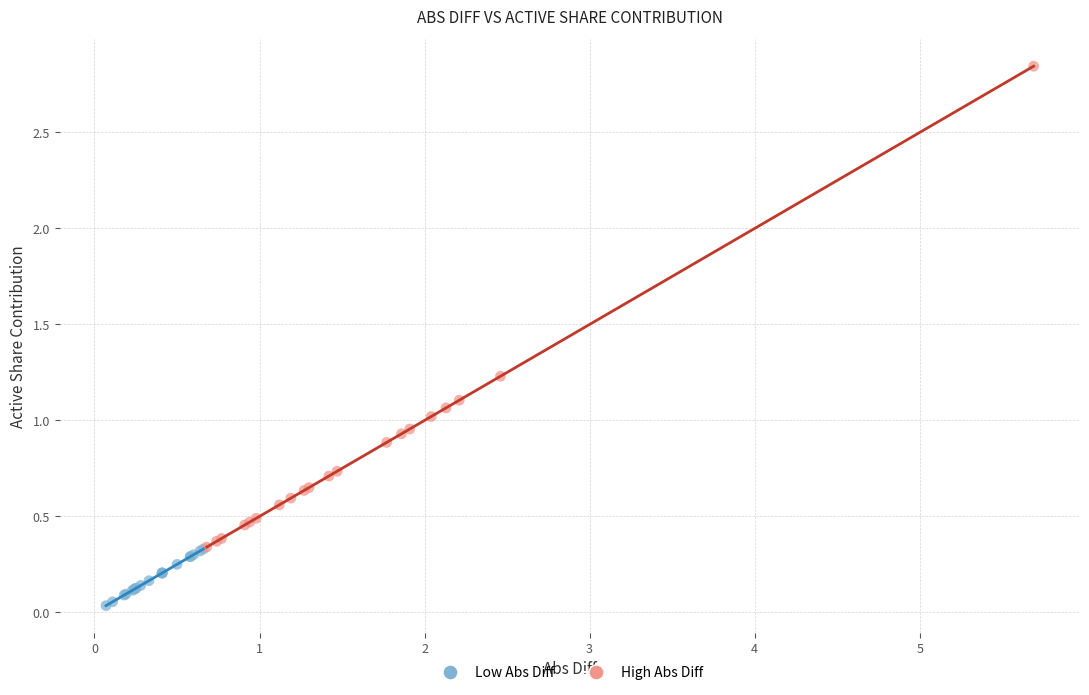

Which series contains the highest Y value?

High Abs Diff